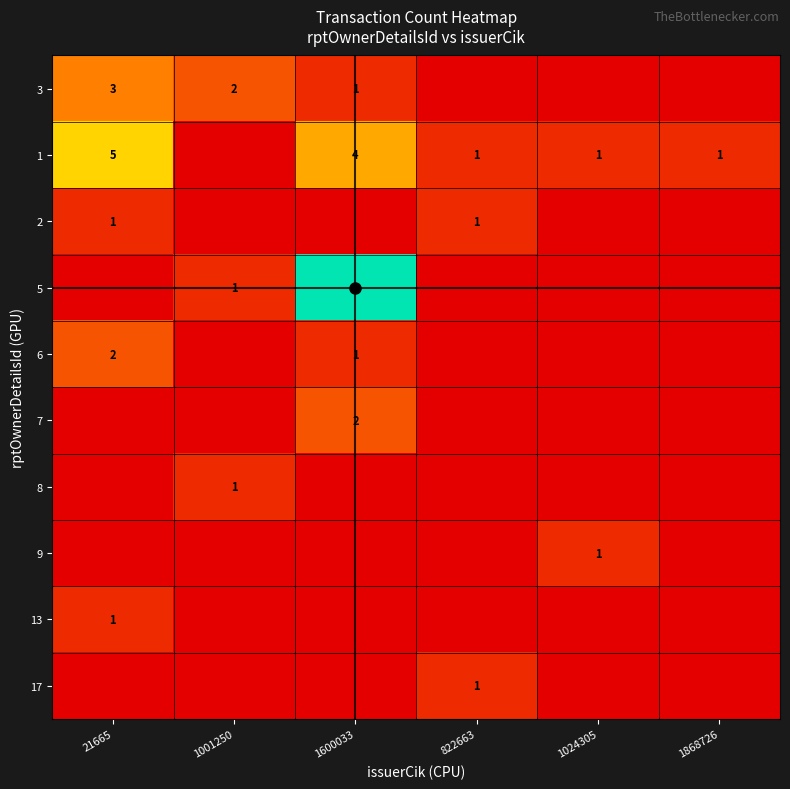

How many data points in 17 are above 0?

1